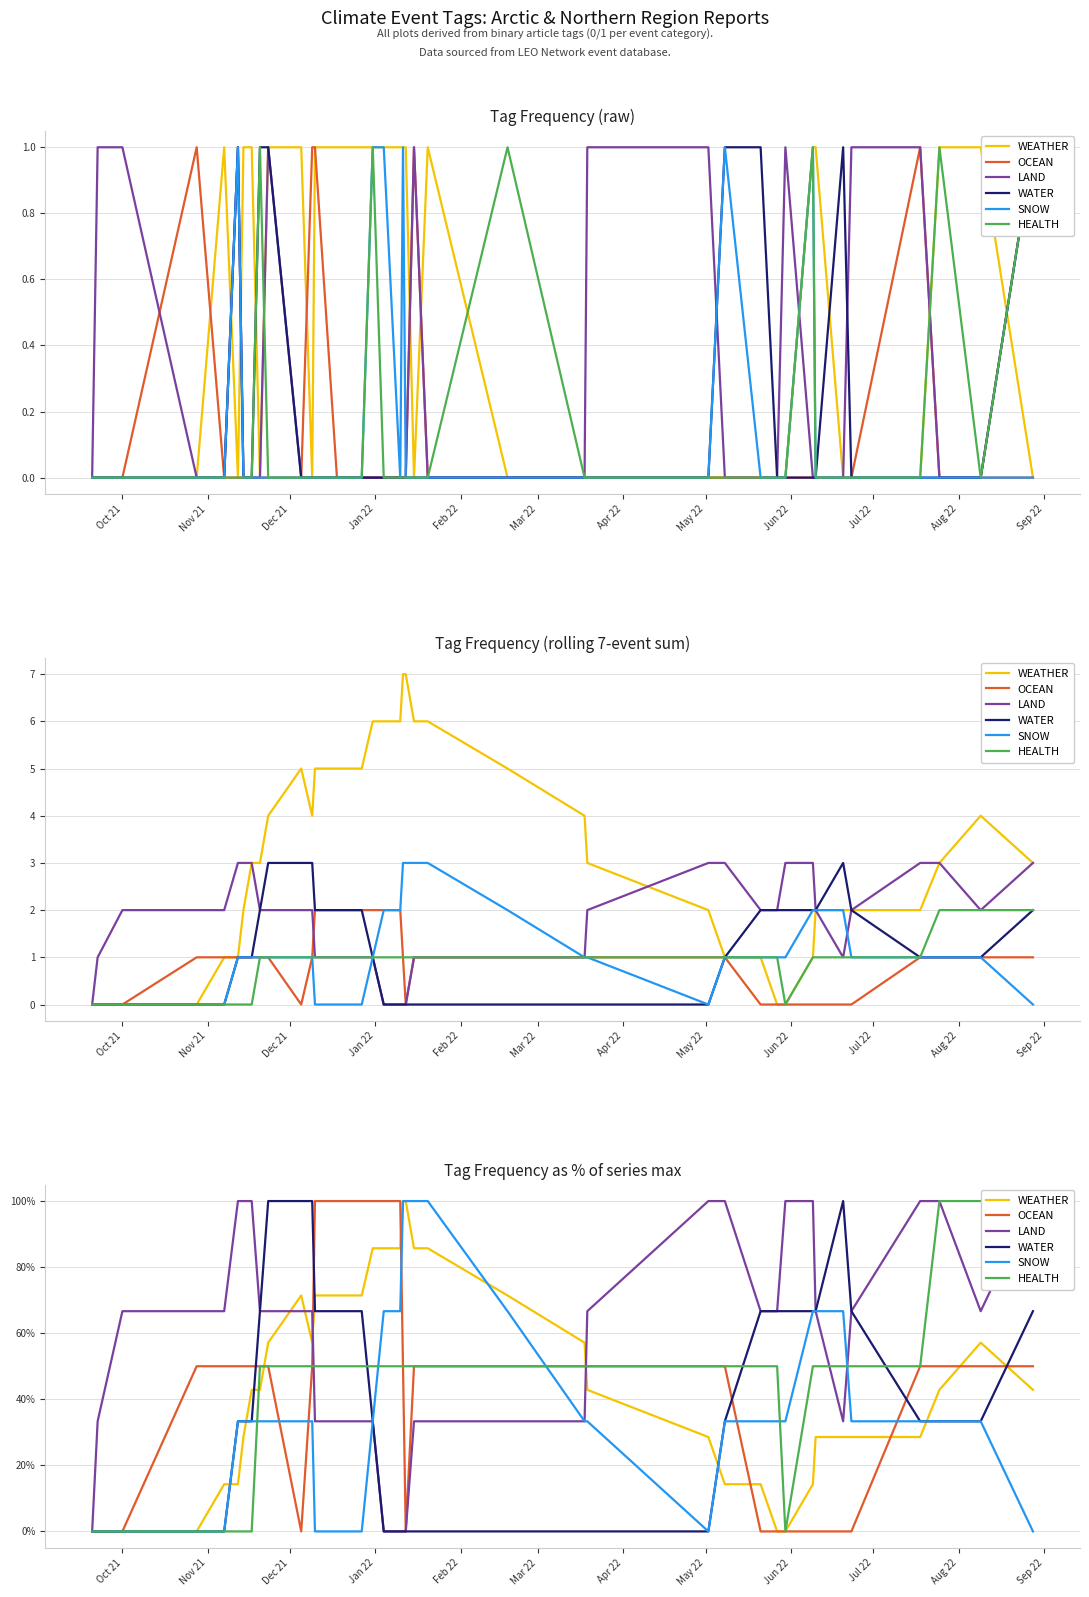

List the series in order of their peak value, lowest first.

WEATHER, OCEAN, LAND, WATER, SNOW, HEALTH